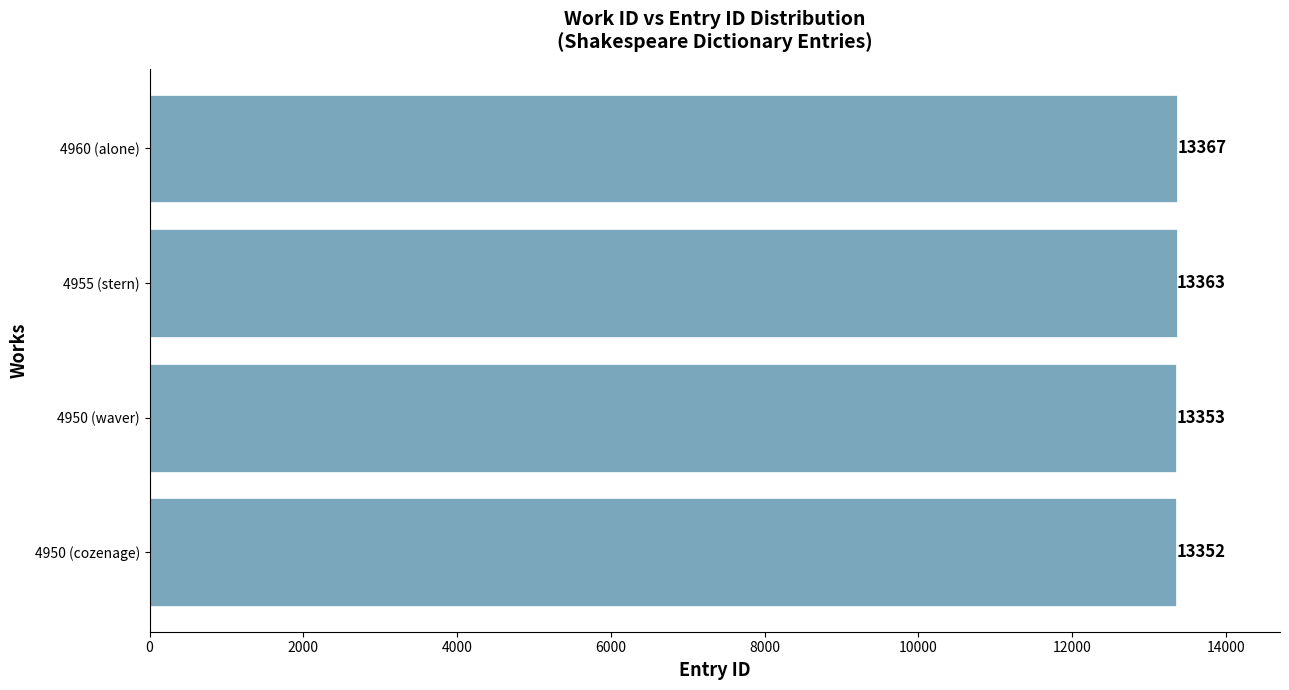

What is the greatest value displayed?

13367